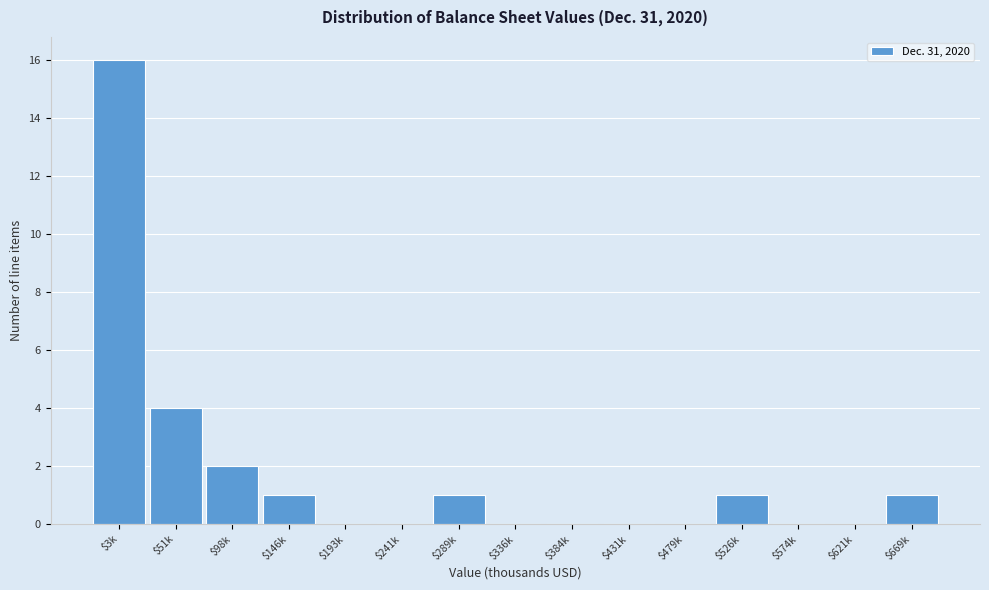

Is it true that the value at $98k is 2?

True